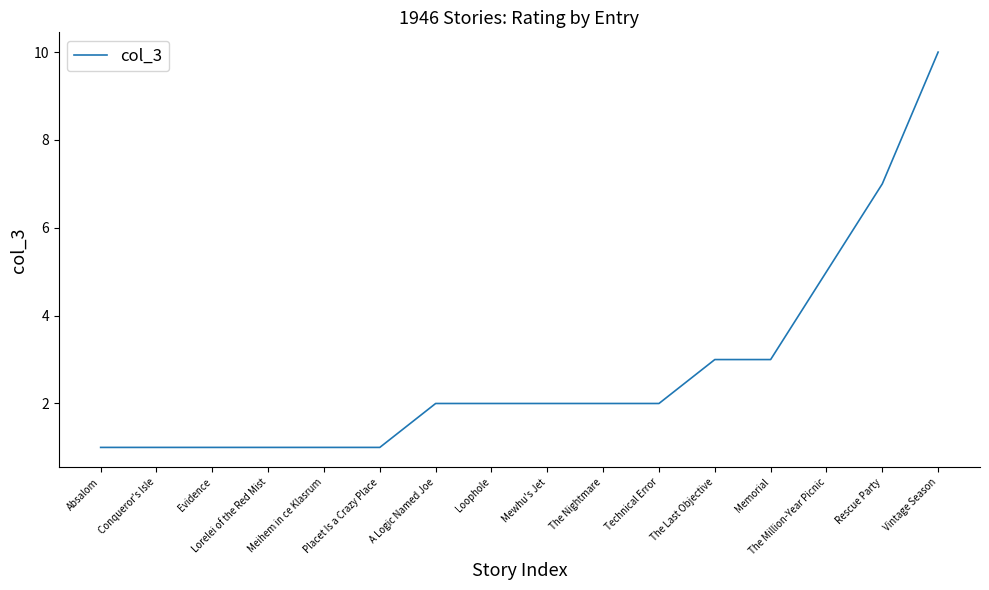

What is the change in value from Evidence to A Logic Named Joe?

+1